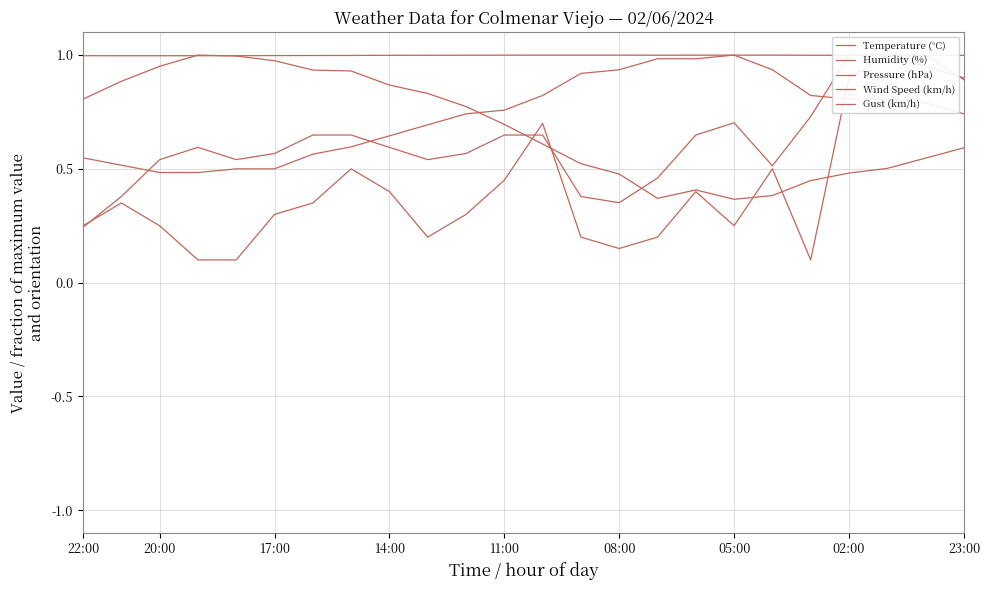

Which category has the lowest value in the Pressure (hPa) series?

20:00